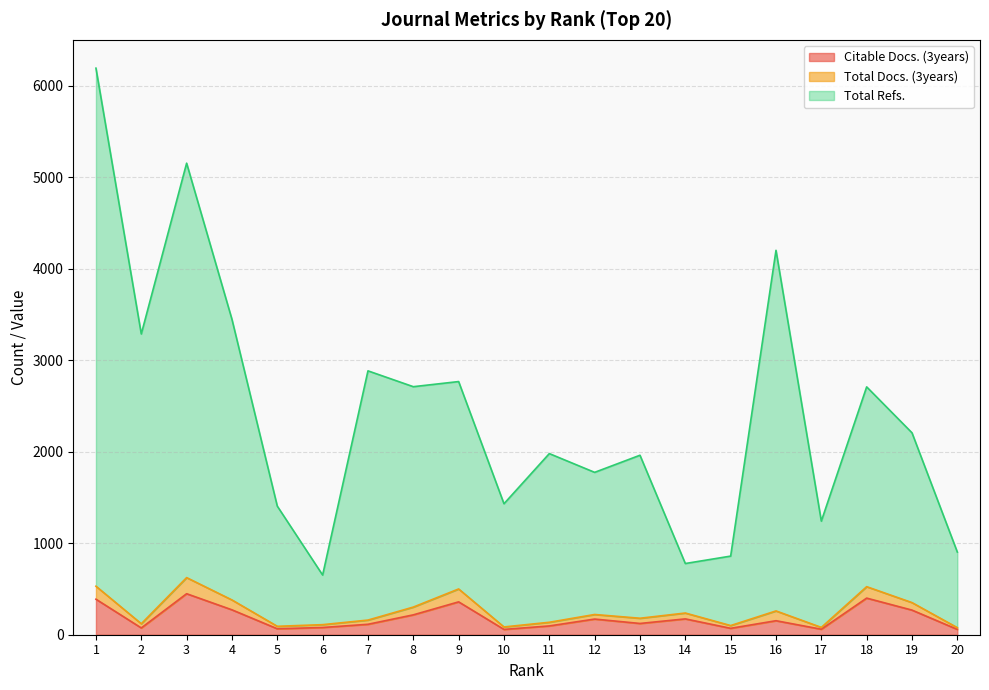

The value of Total Refs. at 6 is 652. True or false?

True